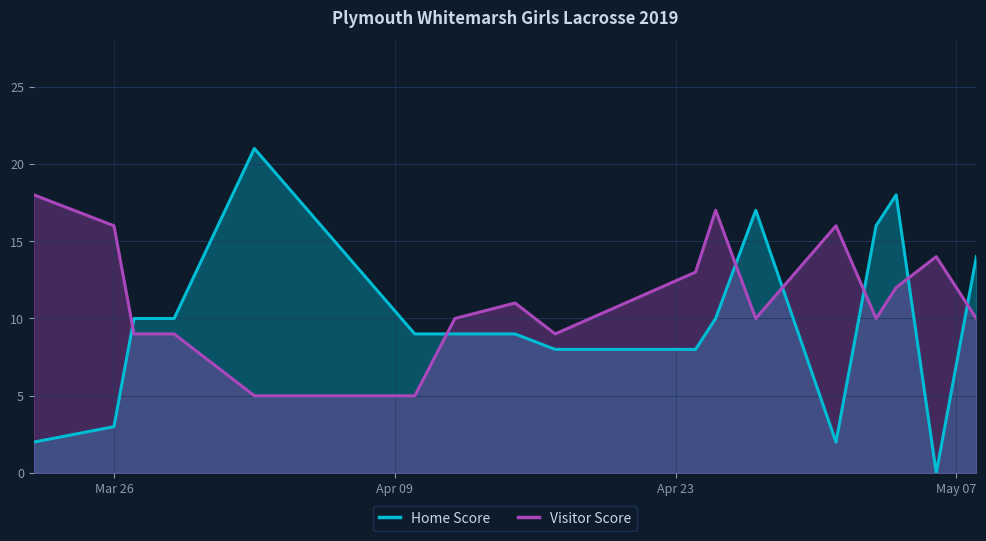

How many values in the Visitor Score series exceed 10?

8